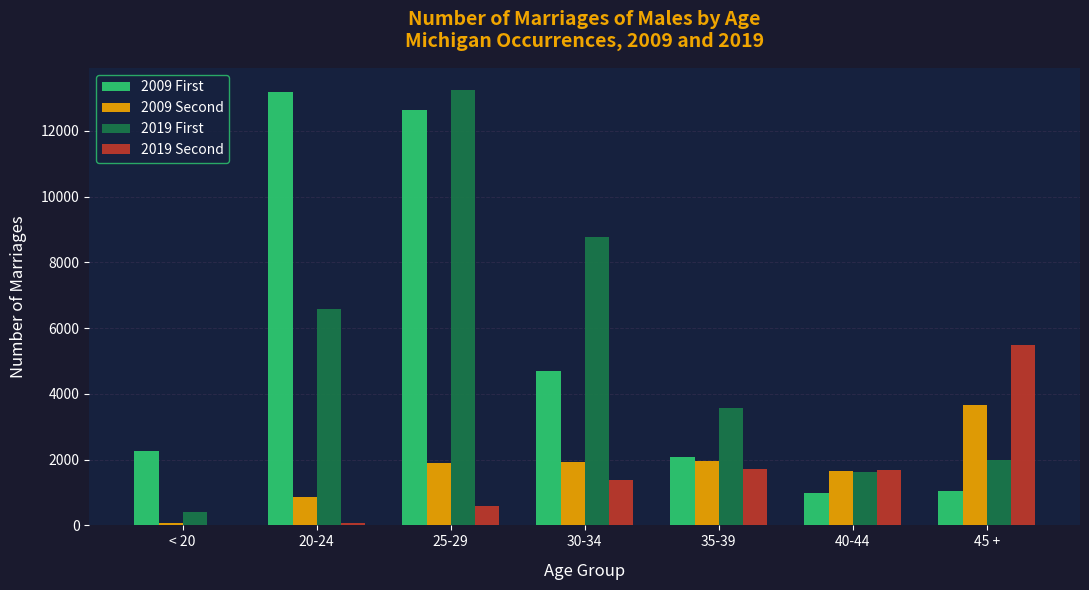

Is the value of 2019 Second at 45 + greater than the value of 2009 Second at 25-29?

Yes